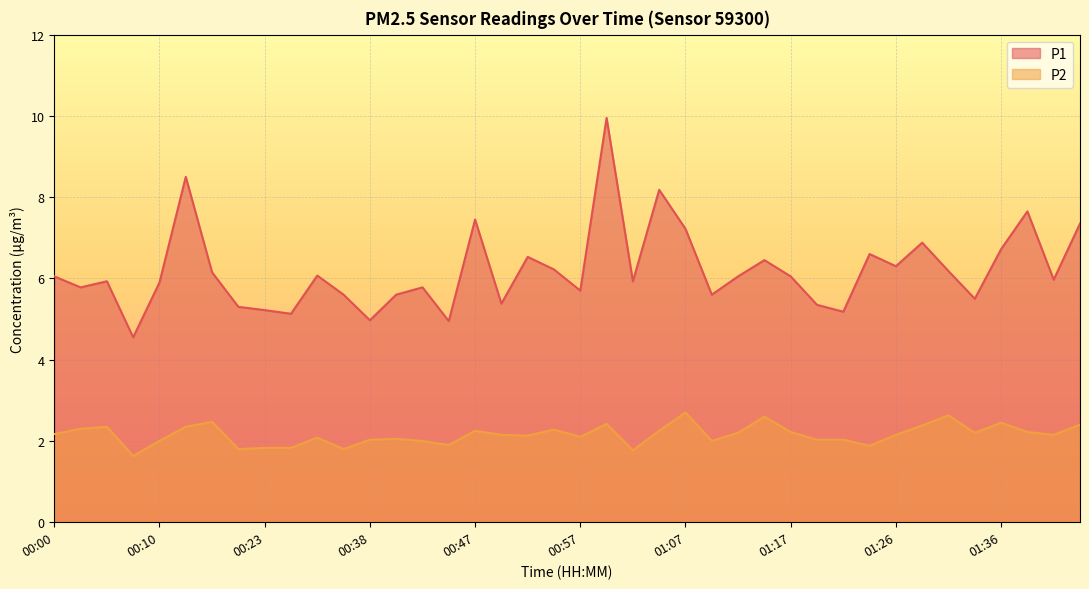

Which category has the lowest value in the P2 series?

00:07